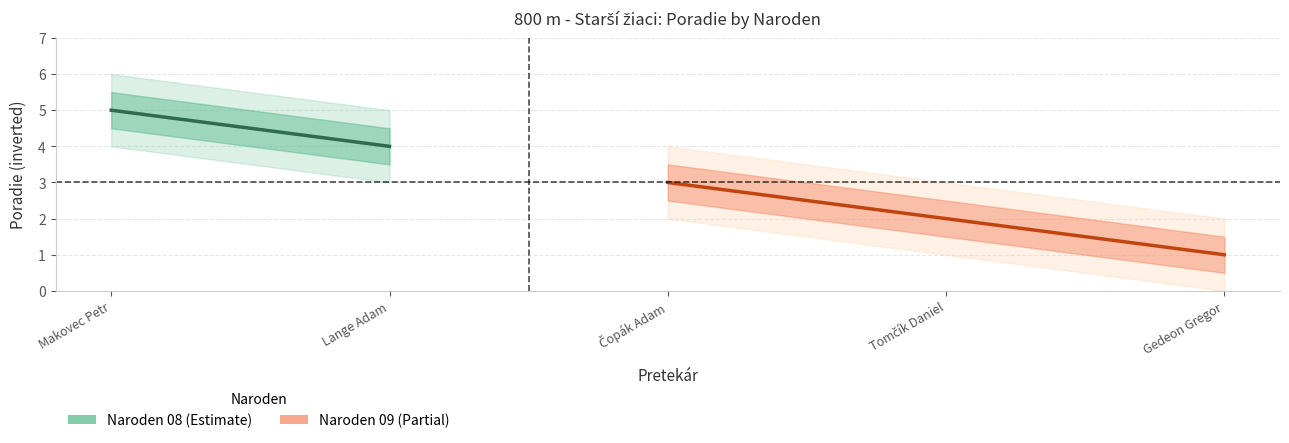

Where does the data first go above 2?

Čopák Adam